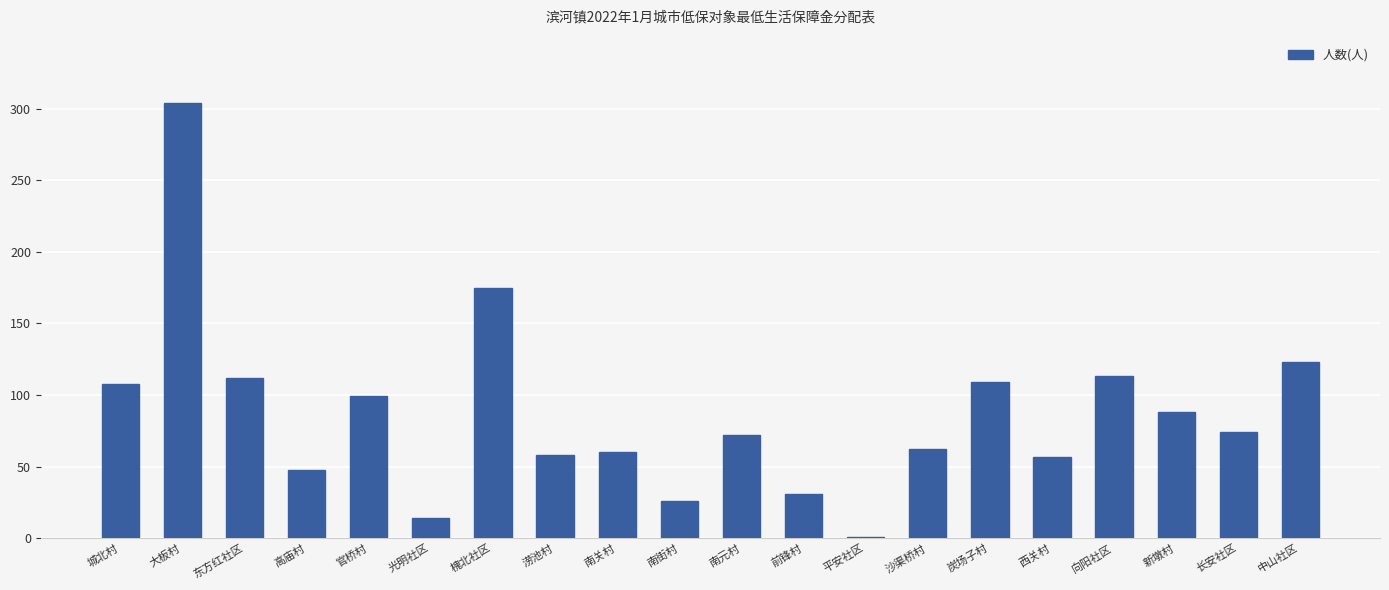

Is it true that the value at 沙渠桥村 is 62?

True